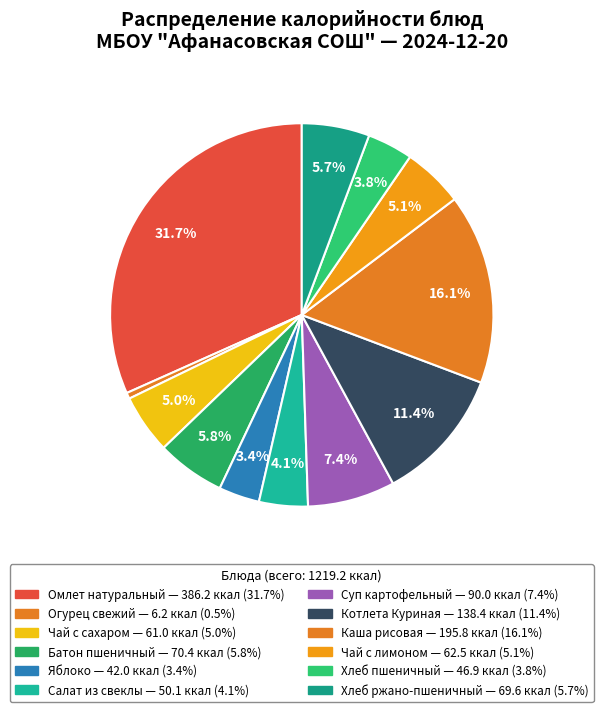

Which category has the biggest portion of the pie?

Омлет натуральный